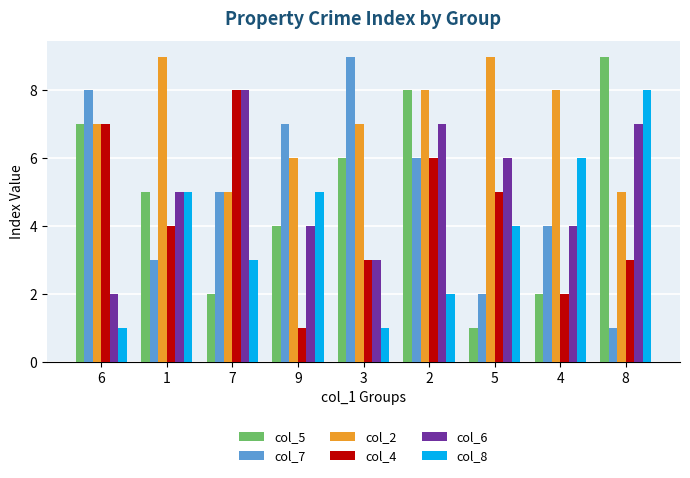

Reading right to left, extract all data points from this chart.

col_5: 8=9	4=2	5=1	2=8	3=6	9=4	7=2	1=5	6=7
col_7: 8=1	4=4	5=2	2=6	3=9	9=7	7=5	1=3	6=8
col_2: 8=5	4=8	5=9	2=8	3=7	9=6	7=5	1=9	6=7
col_4: 8=3	4=2	5=5	2=6	3=3	9=1	7=8	1=4	6=7
col_6: 8=7	4=4	5=6	2=7	3=3	9=4	7=8	1=5	6=2
col_8: 8=8	4=6	5=4	2=2	3=1	9=5	7=3	1=5	6=1